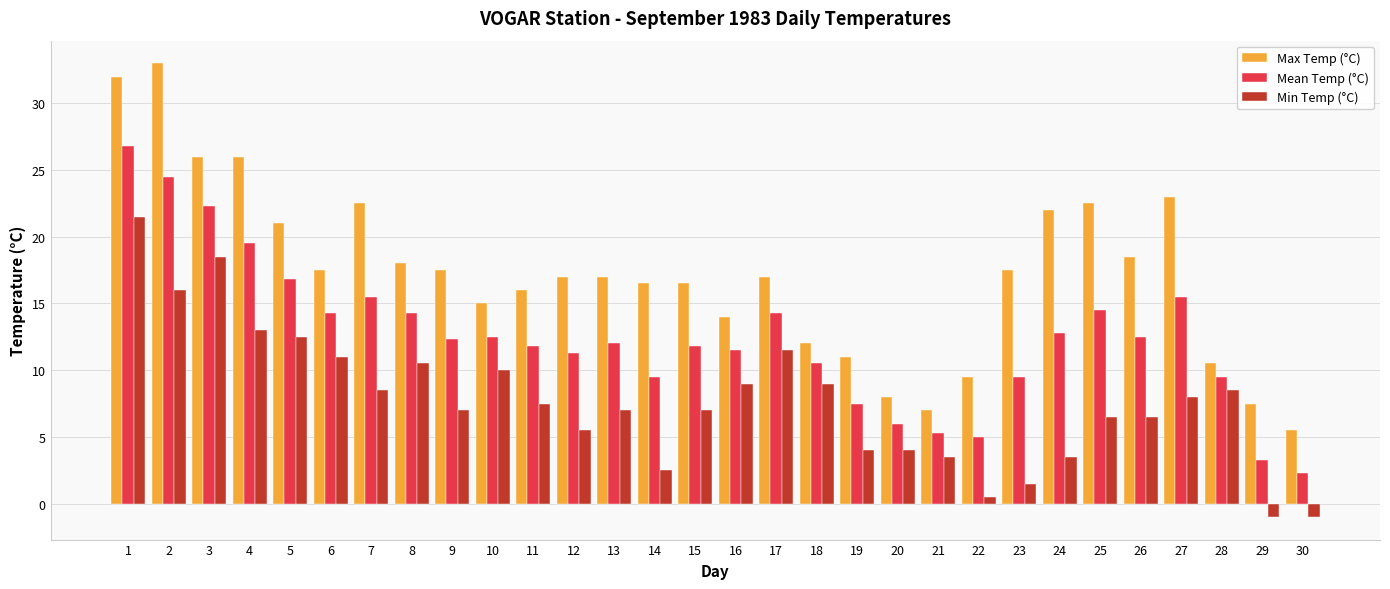

List the series in order of their overall mean, lowest first.

Min Temp (°C), Mean Temp (°C), Max Temp (°C)